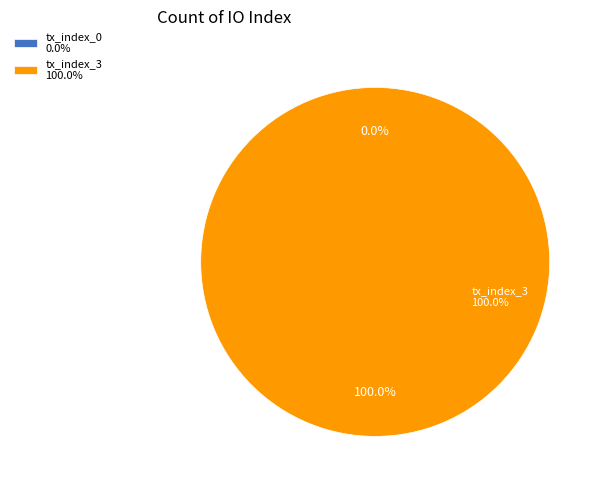

True or false: tx_index_0 accounts for 1% of the total.

False